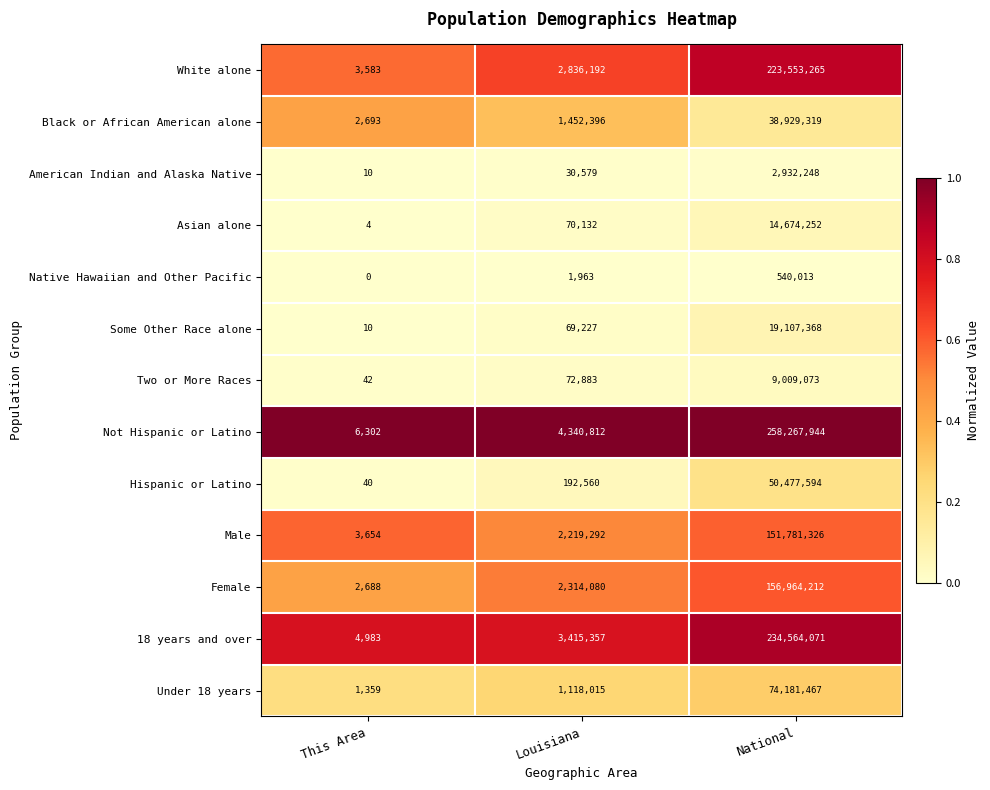

Is it true that Two or More Races equals 69 at This Area?

False